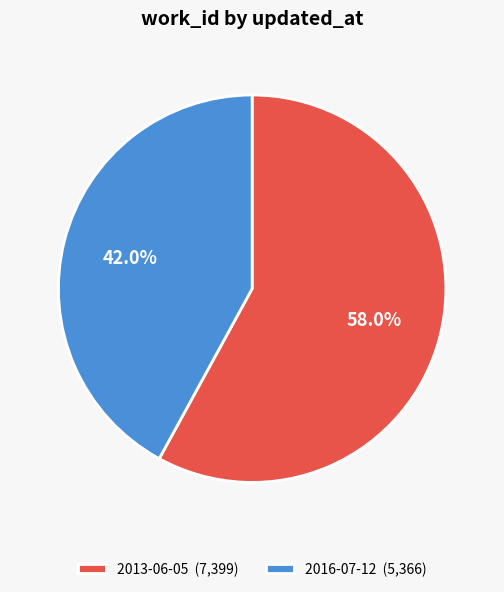

To the nearest percent, what portion does 2013-06-05 represent?

58%